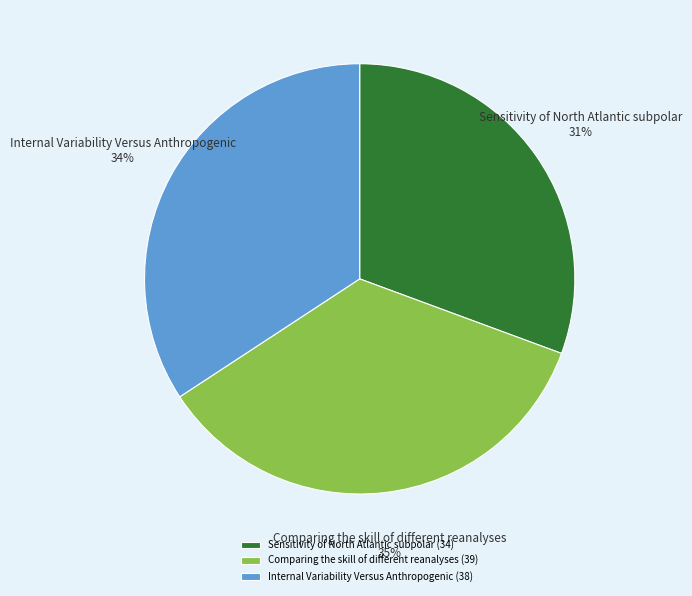

Is there any slice that represents more than half of the pie?

No